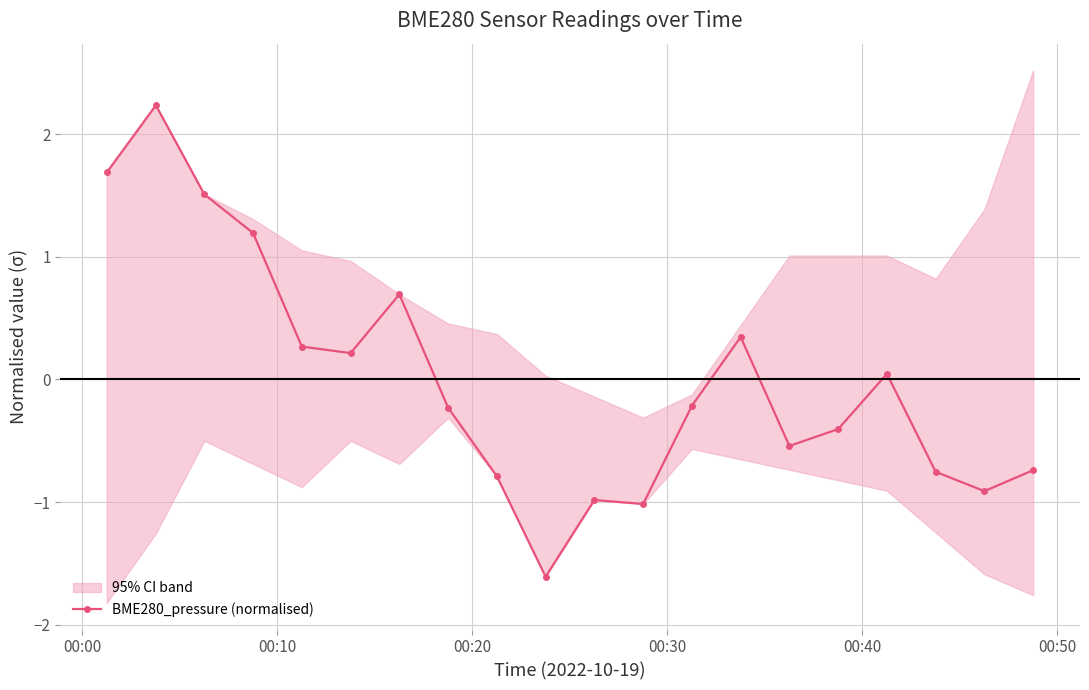

What is the value of the BME280_pressure (normalised) point at the 8th from the left?

-0.2